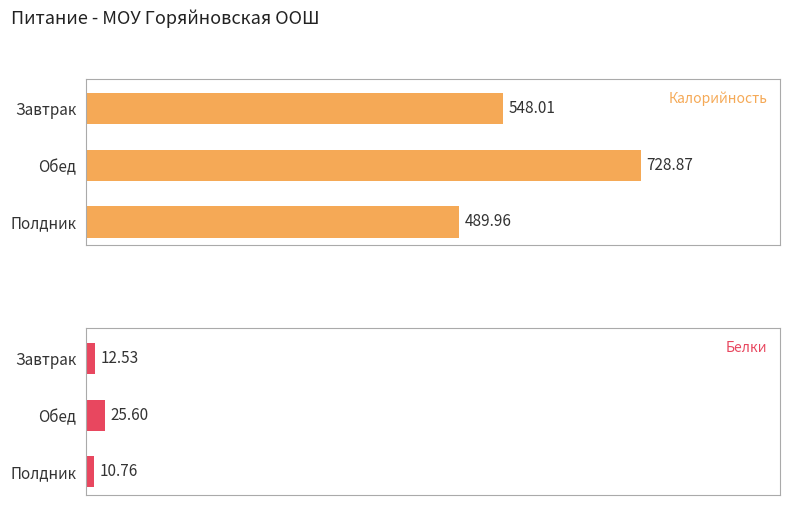

What is the minimum value shown in the chart?

10.8